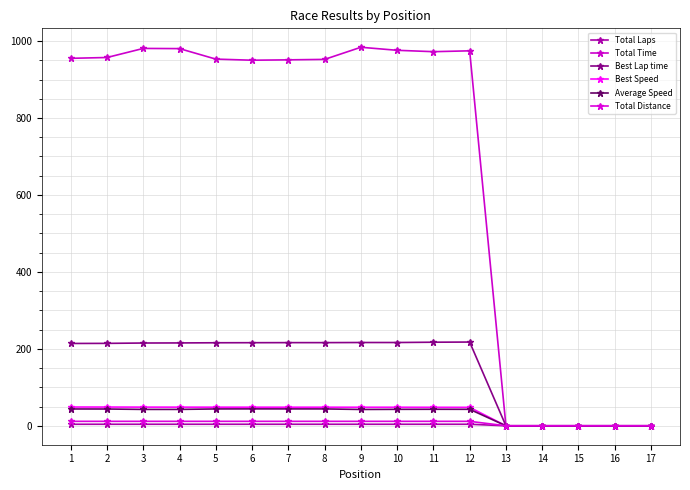

How many values in the Best Lap time series exceed 215?

10